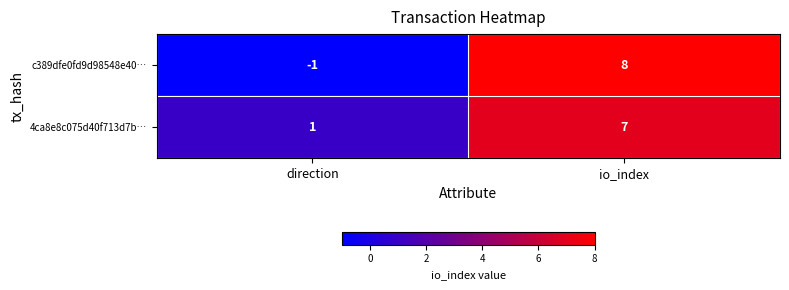

True or false: 4ca8e8c075d40f713d7b… has a value of 3 at io_index.

False